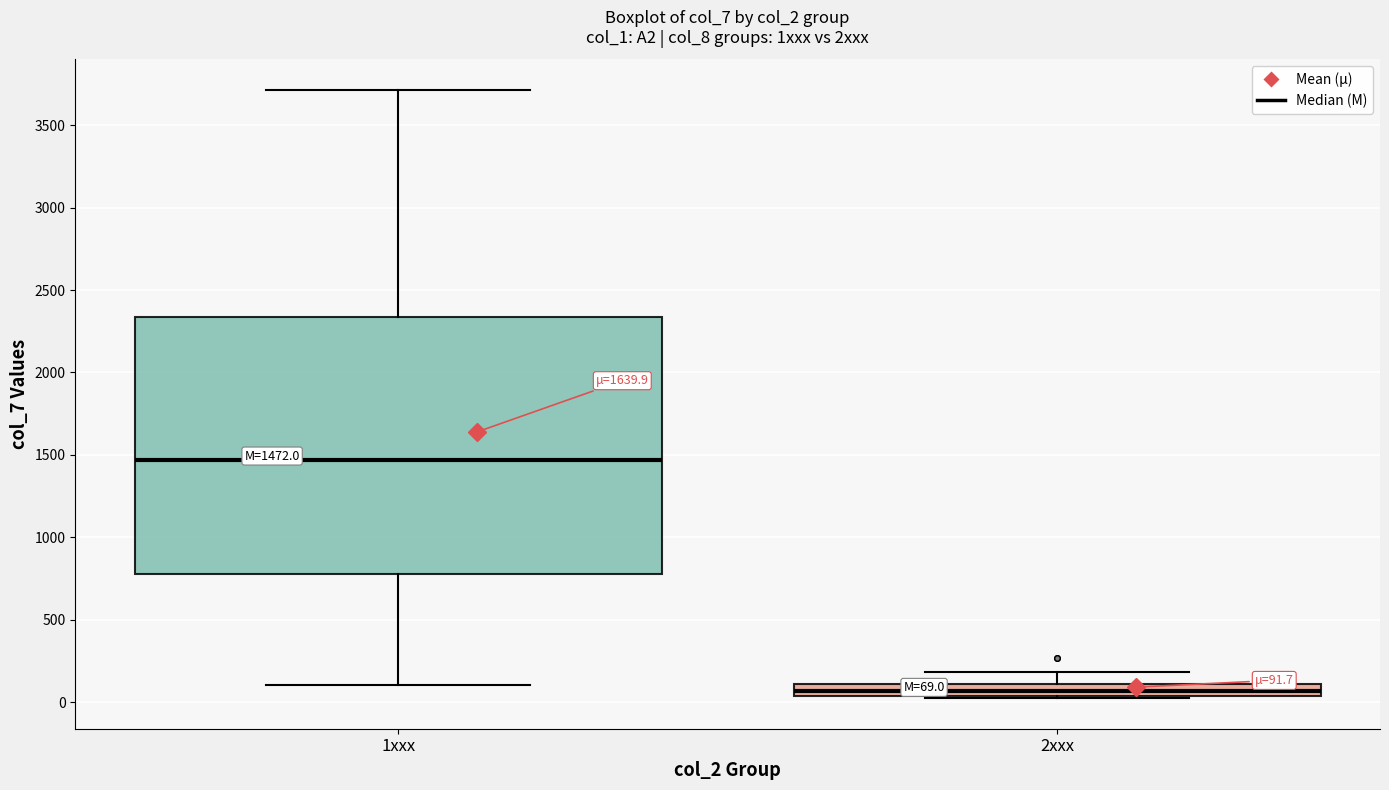

Comparing the boxes themselves (not the whiskers), which one is the tallest?

1xxx